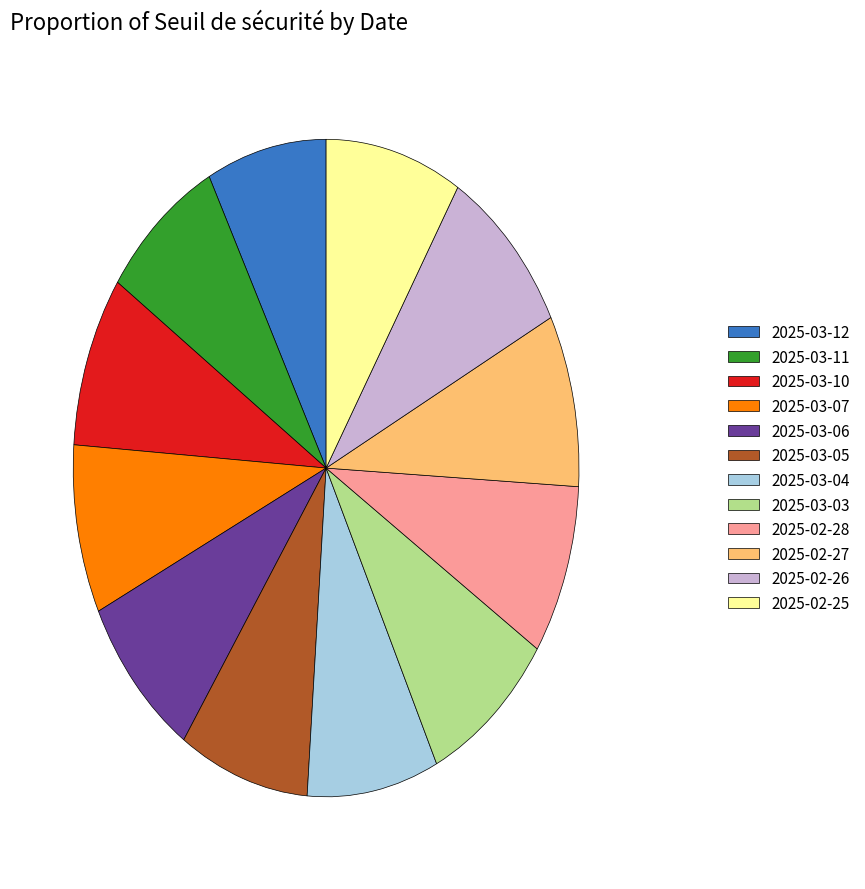

Approximately how many times larger is the value at 2025-02-26 compared to 2025-03-06?

1.0